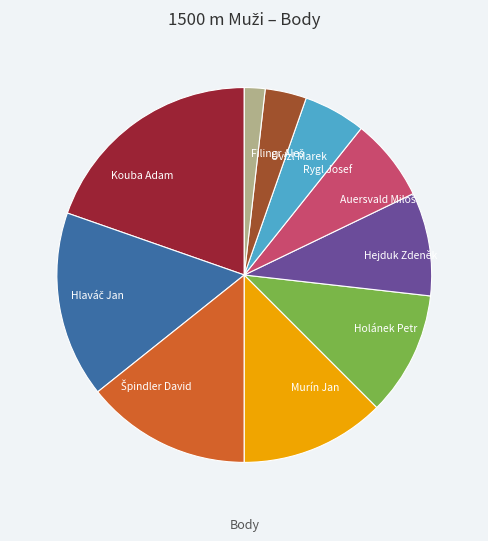

What is the largest slice in the pie chart?

Kouba Adam